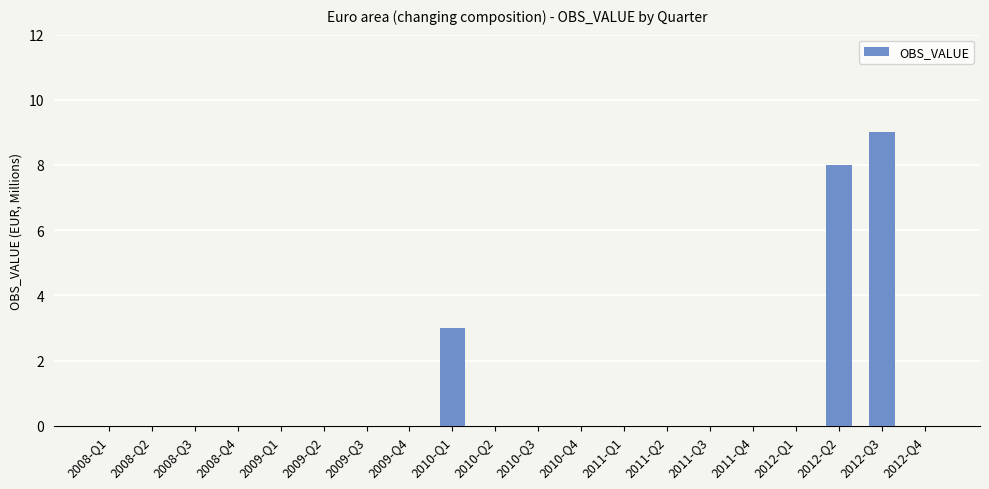

What is the change in value from 2008-Q3 to 2012-Q3?

+9